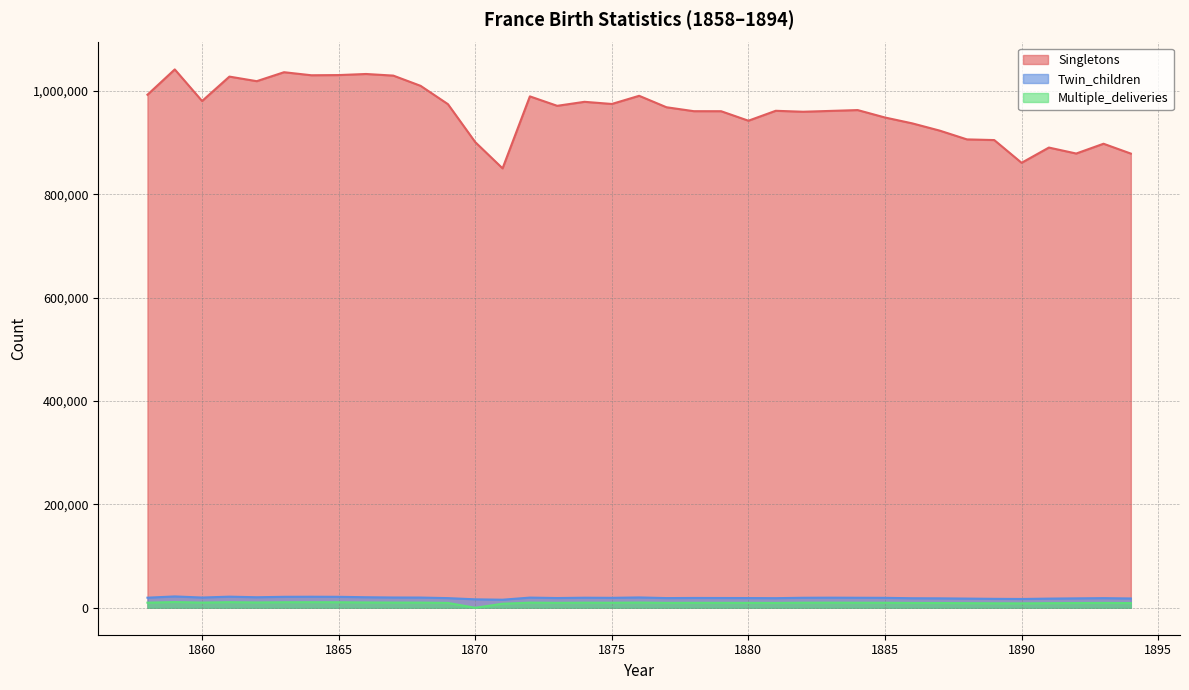

What is the greatest value displayed?

1042043